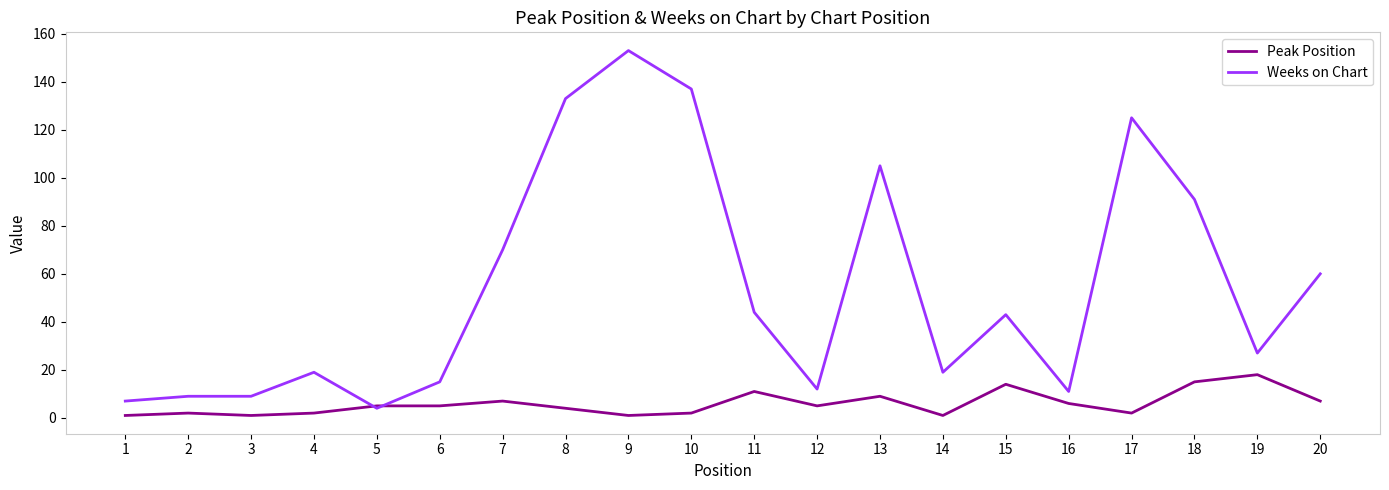

At 3, list the series in order from smallest to largest.

Peak Position, Weeks on Chart